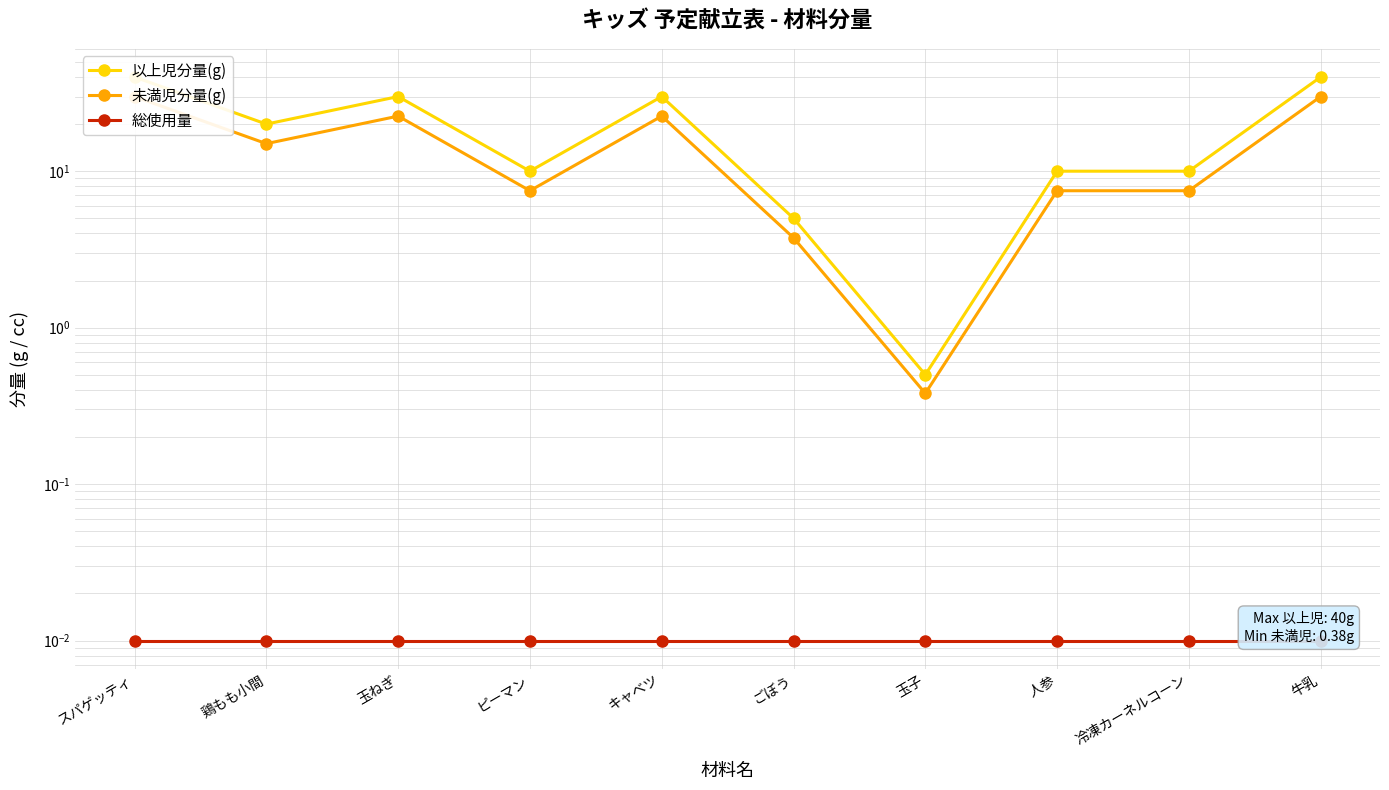

At which category is the sum across all series the highest?

スパゲッティ